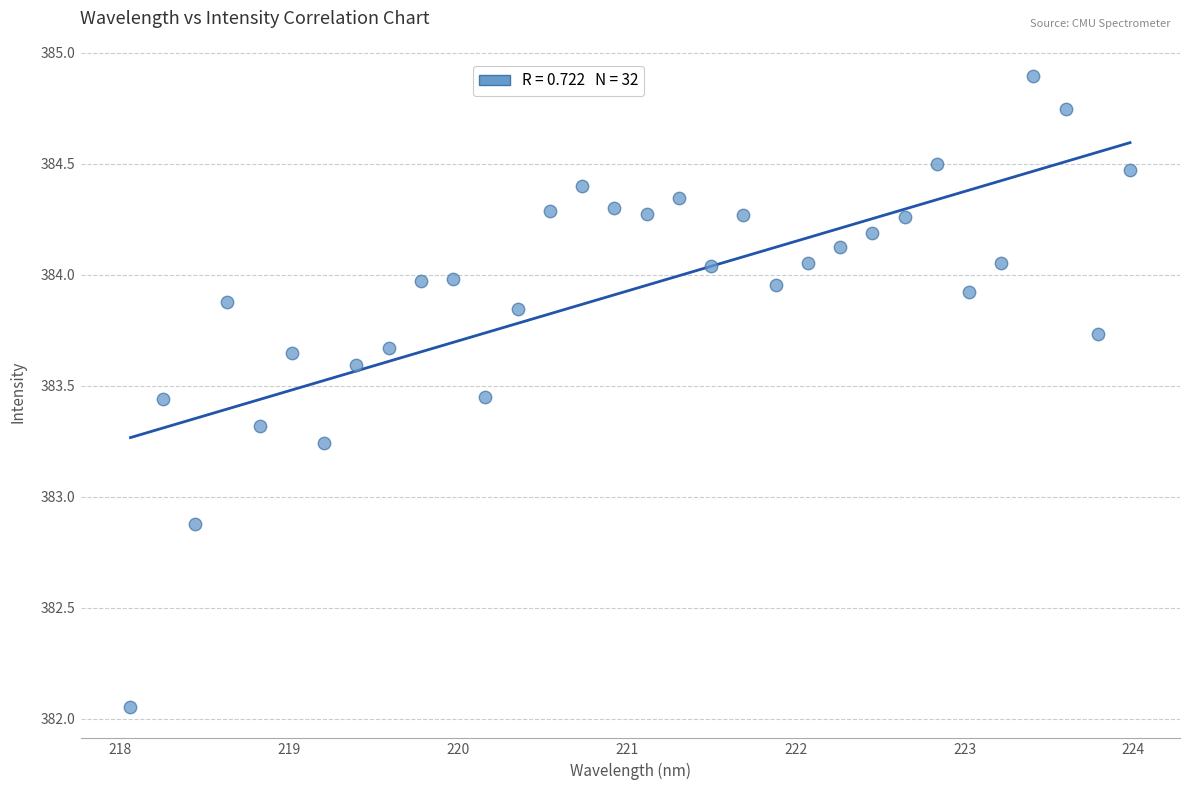

What is the range of X values (max minus min)?

5.9